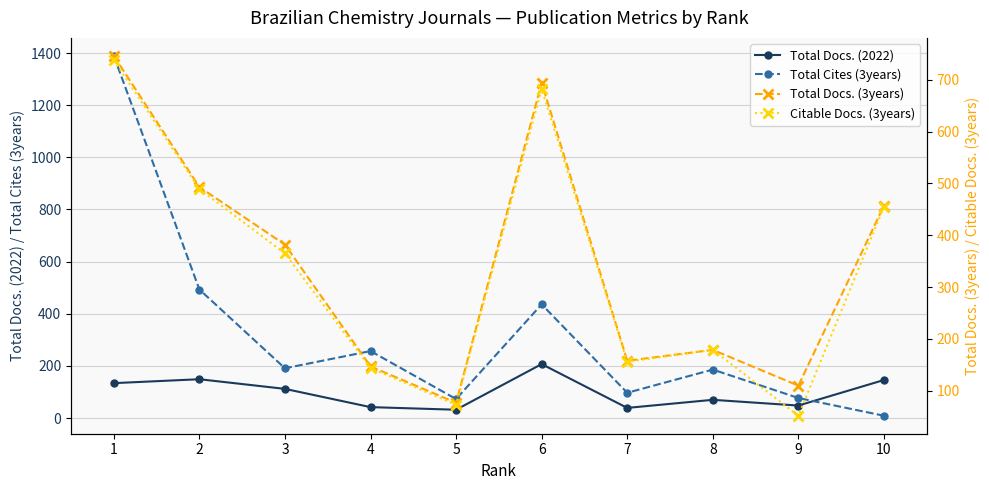

Count the number of data series in this chart.

4